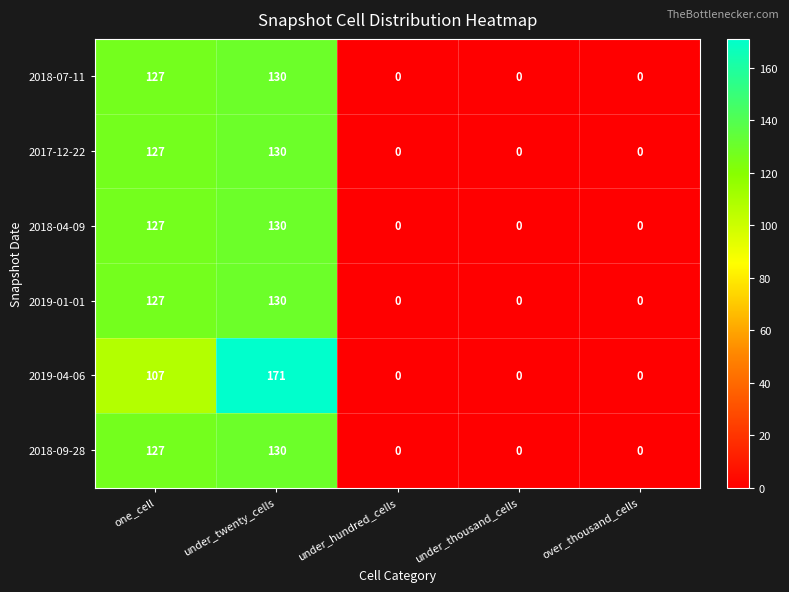

Which series changed the most between under_twenty_cells and under_thousand_cells?

2019-04-06